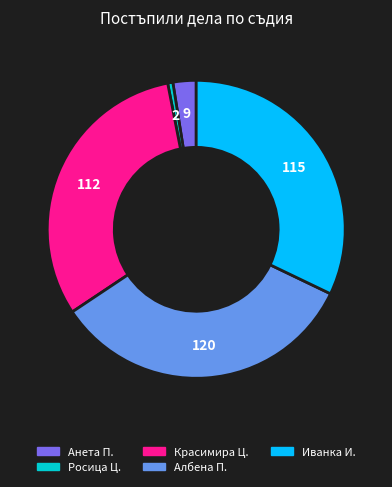

Is there a majority slice in this chart?

No